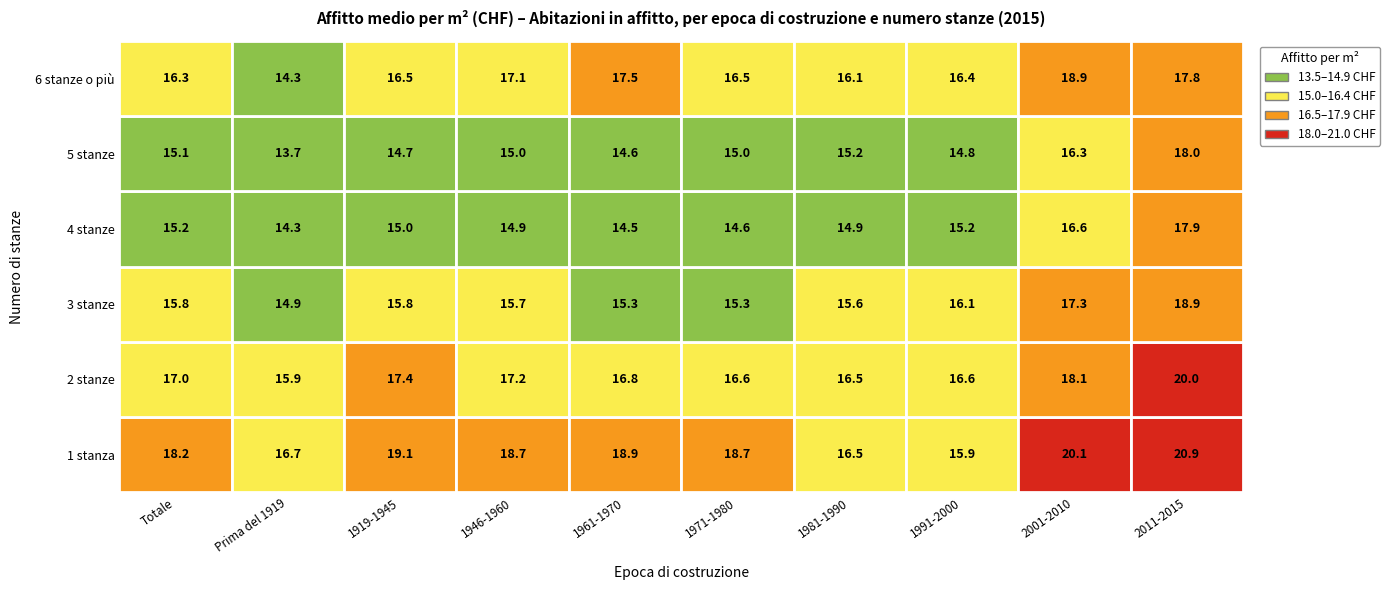

Which label corresponds to the largest value in the chart?

2011-2015